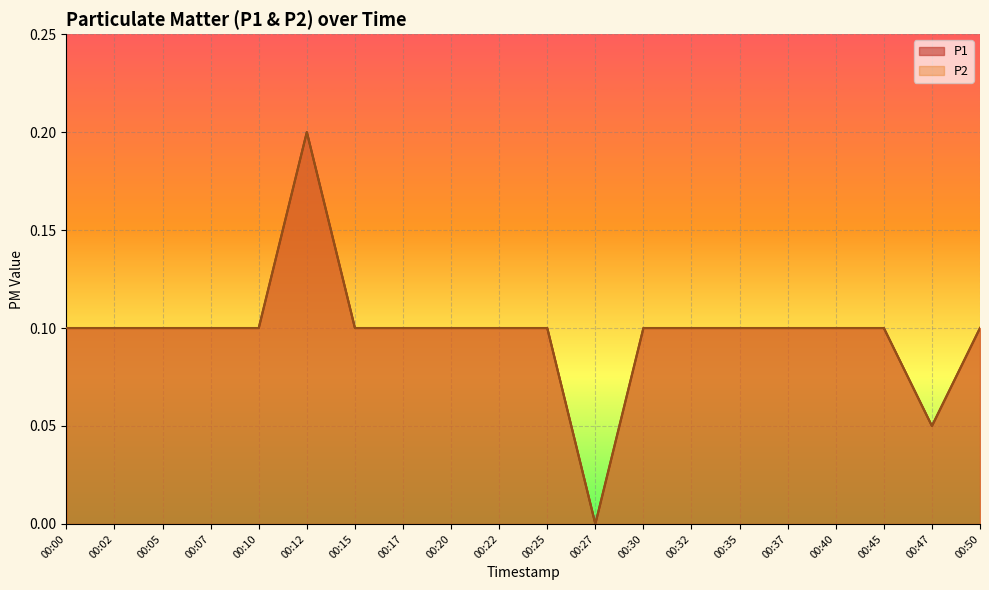

True or false: P2 and P1 intersect in this chart.

False